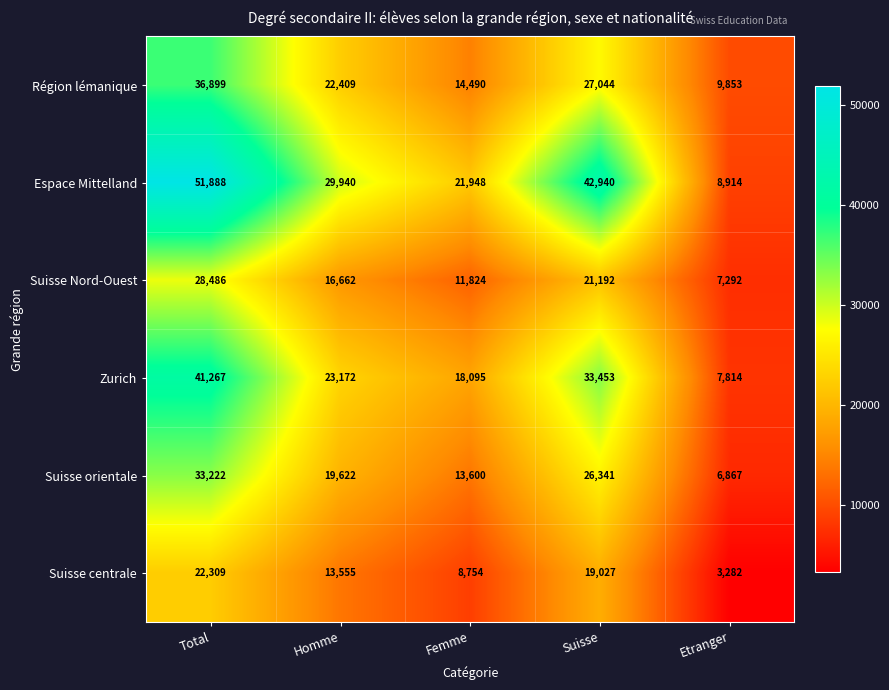

What is the spread (max minus min) of values at Total?

29579